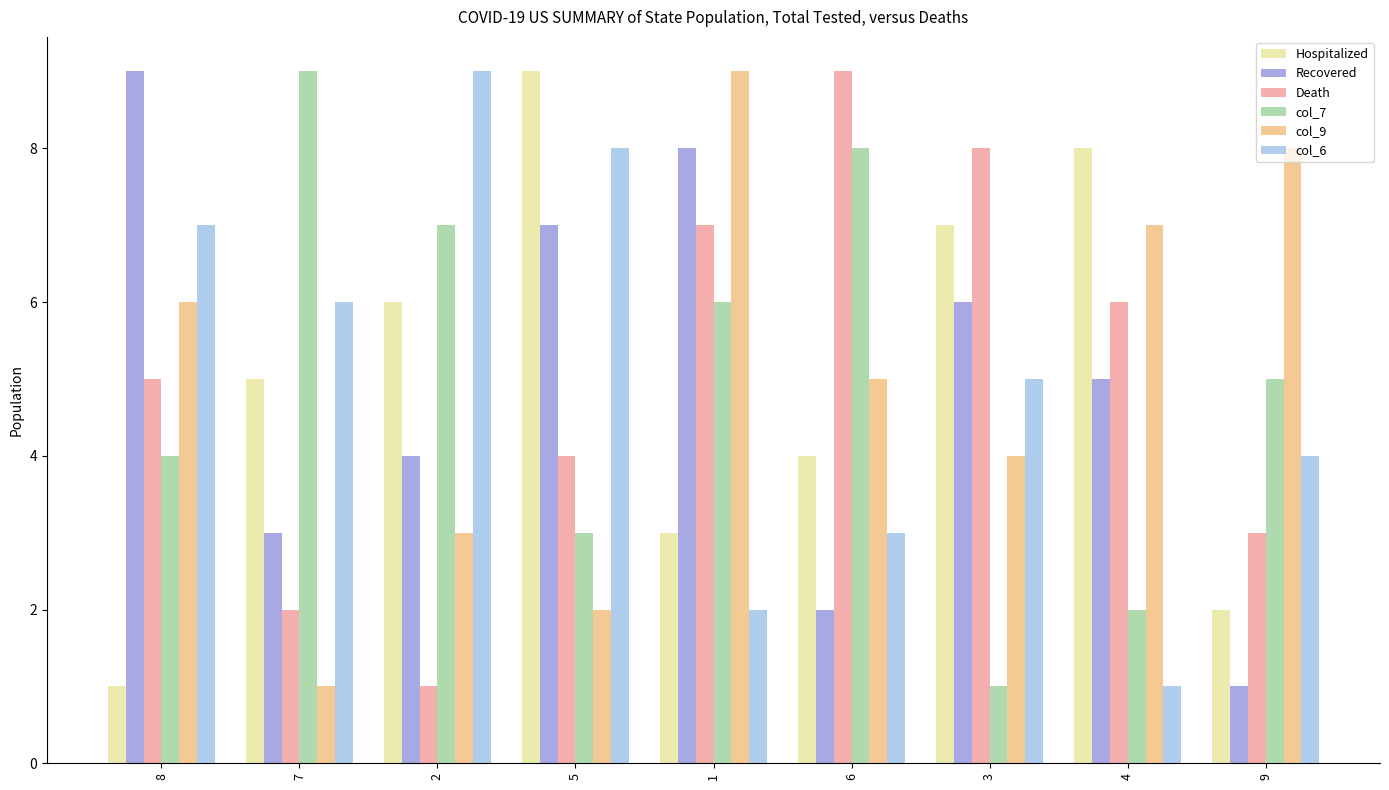

Between 6 and 4, which series saw the biggest shift?

col_7